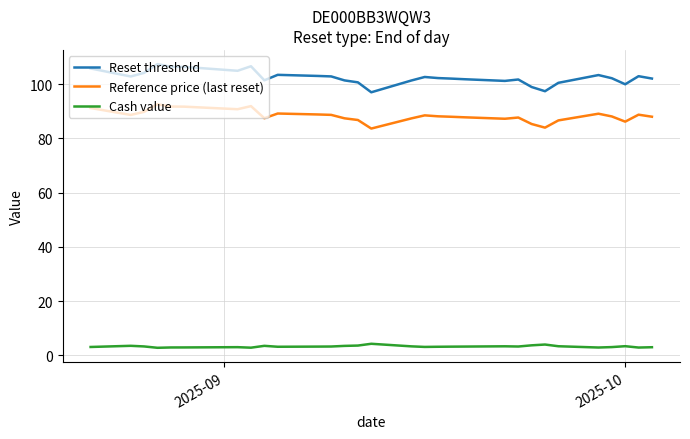

Which series has the largest range (max minus min)?

Reset threshold